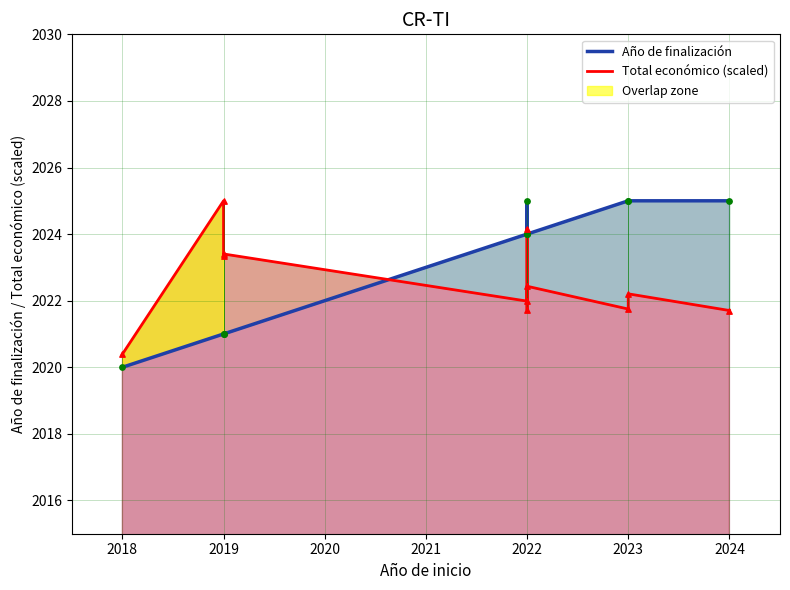

Which series has the largest total across all categories?

Año de finalización